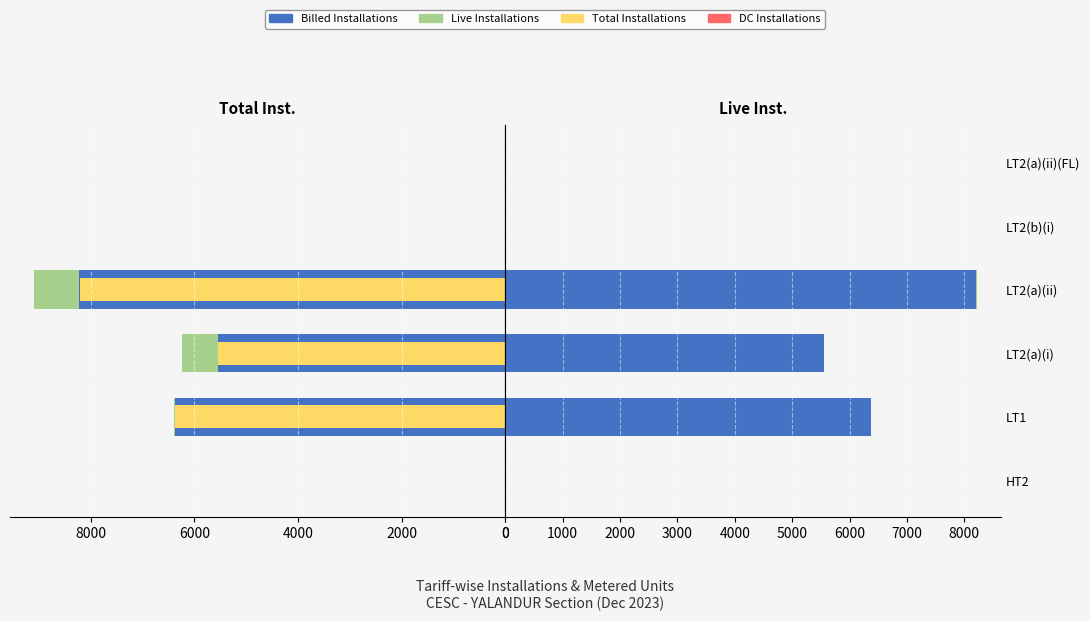

What is the value of the Billed Installations bar at the 1st from the left?

6.0